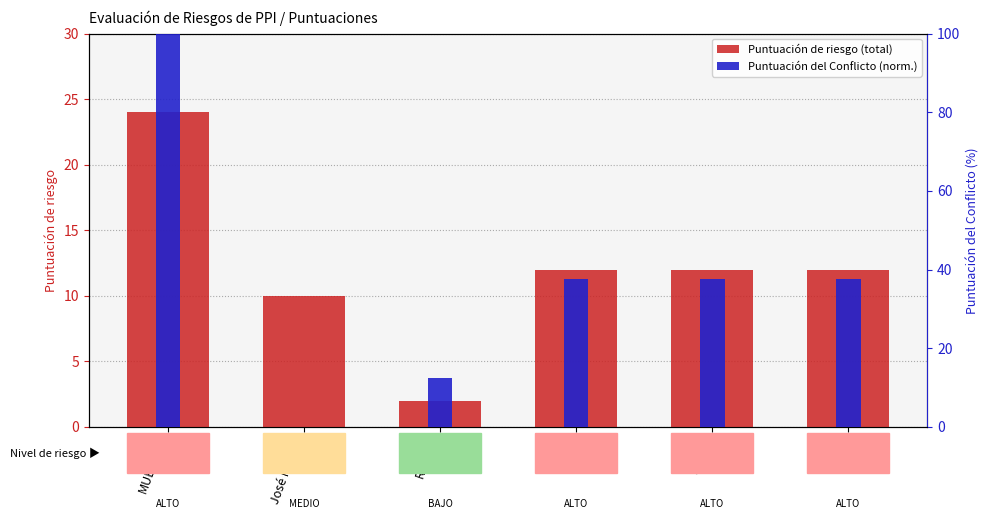

What is the sum of the Puntuación del Conflicto (norm.) values at Edwin and MUESTRA?

137.5